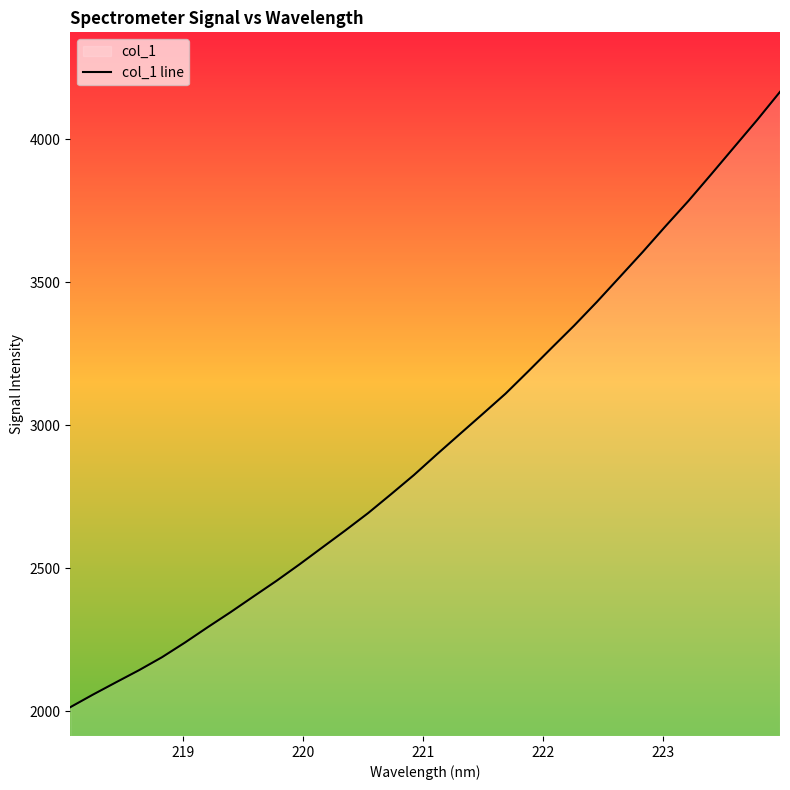

What is the difference between the maximum and minimum values?

2153.1